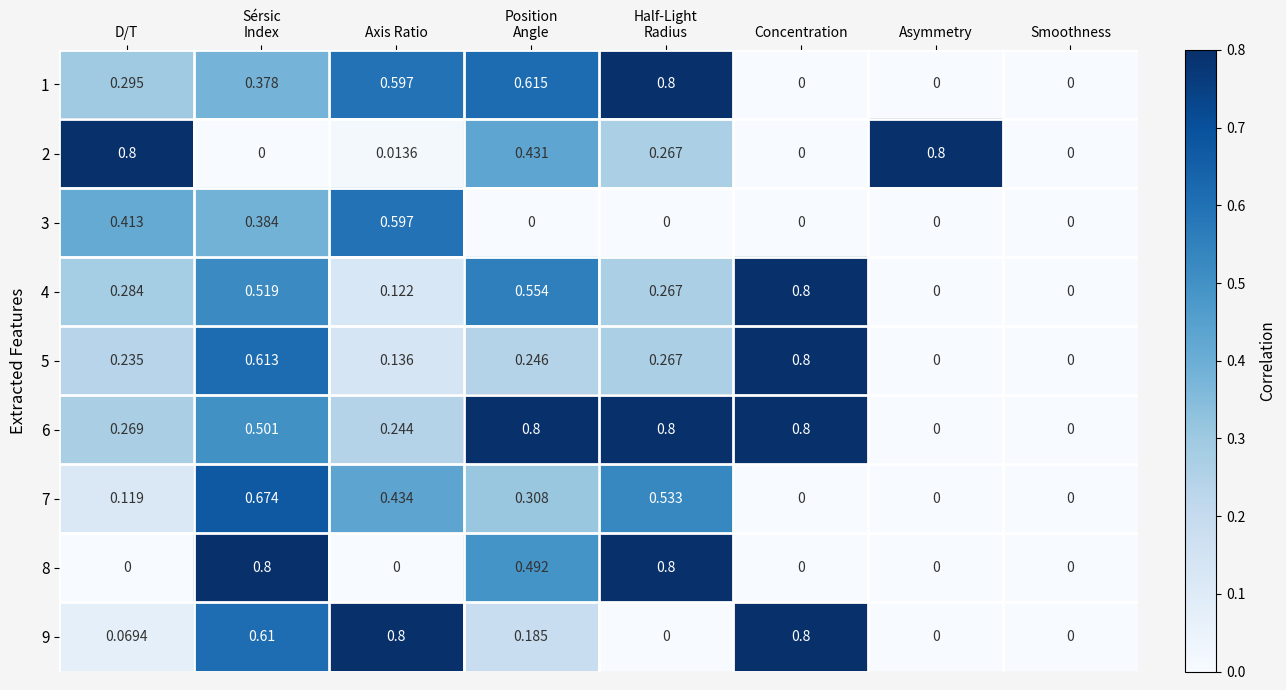

At Asymmetry, list the series in order from smallest to largest.

1, 3, 4, 5, 6, 7, 8, 9, 2